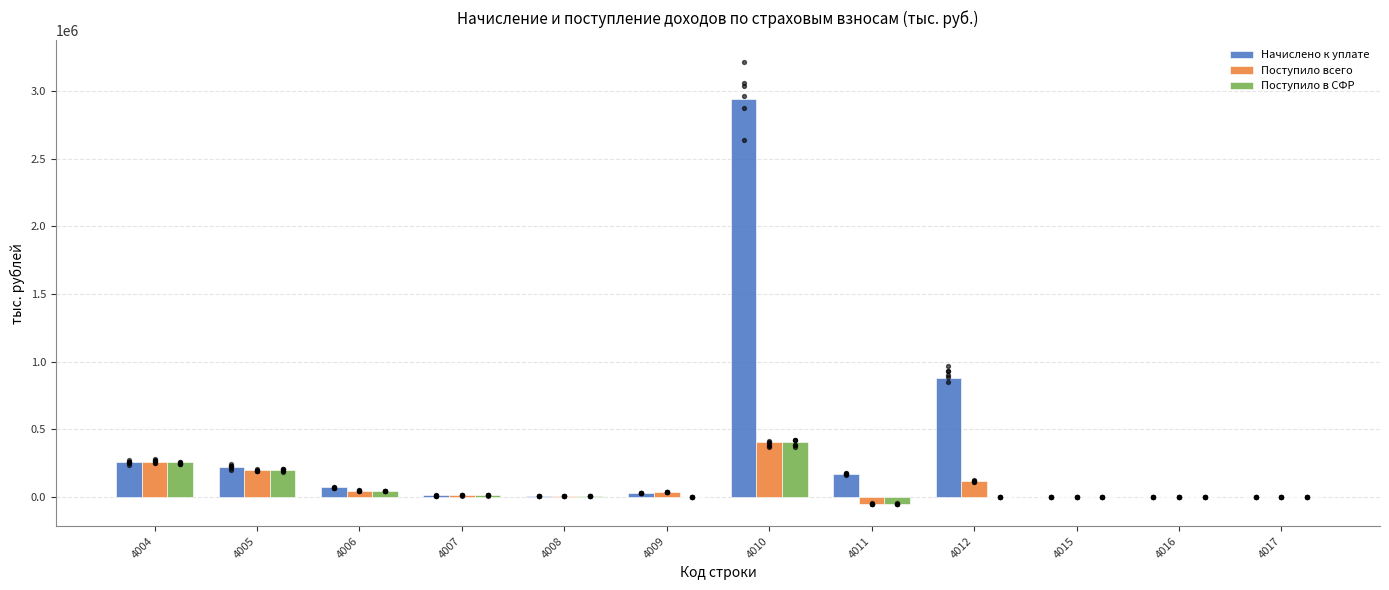

At which category is the sum across all series the highest?

4010